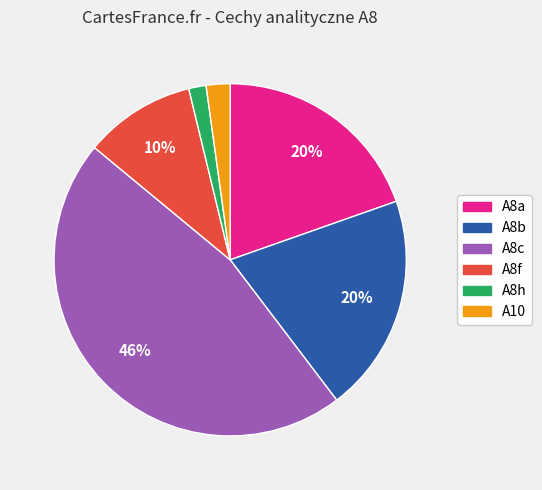

Is the sum of A8a and A8b greater than half?

No